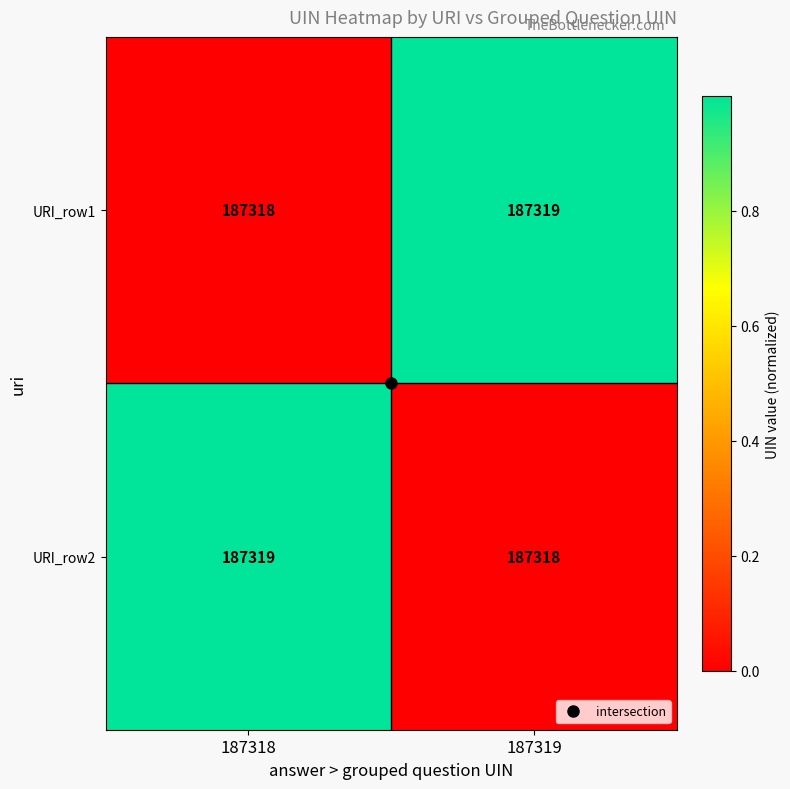

Is it true that URI_row1 equals 324525 at 187319?

False